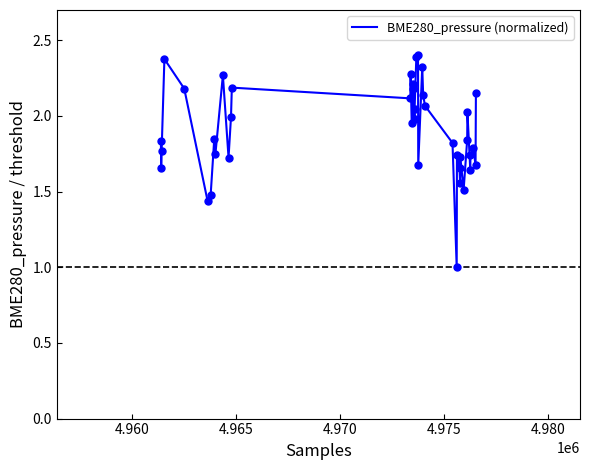

What is the maximum value shown in the chart?

2.4